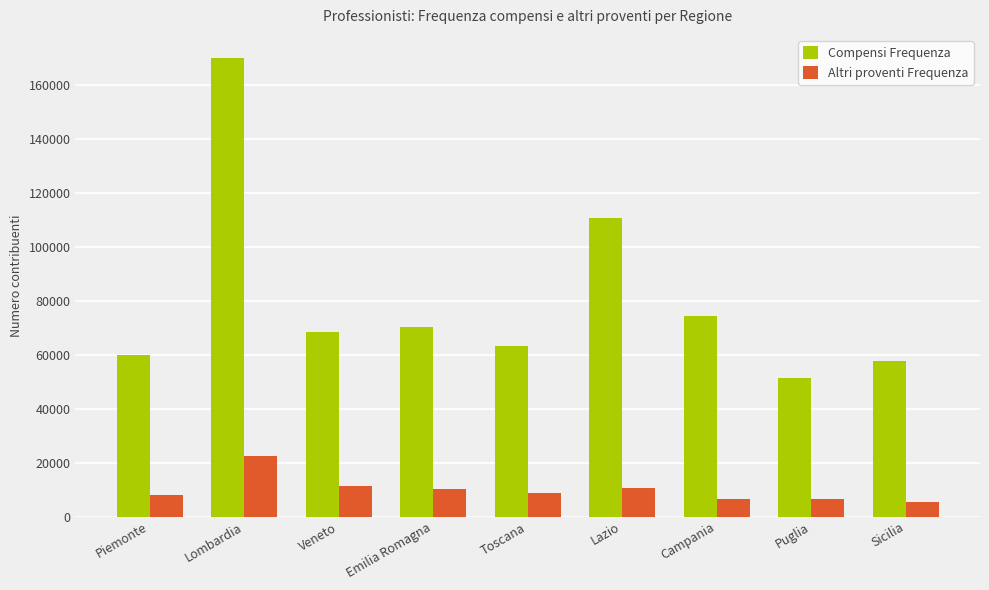

What is the value of the Altri proventi Frequenza bar at the 4th from the left?

10215